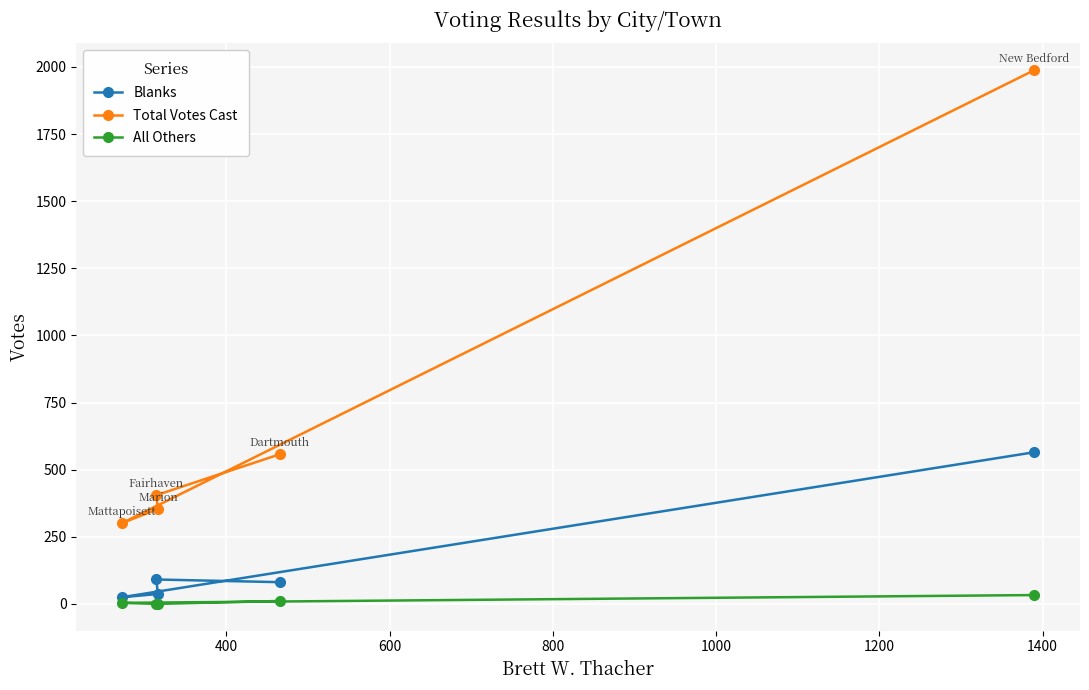

True or false: Blanks has more than 0 points higher than both neighbors.

True